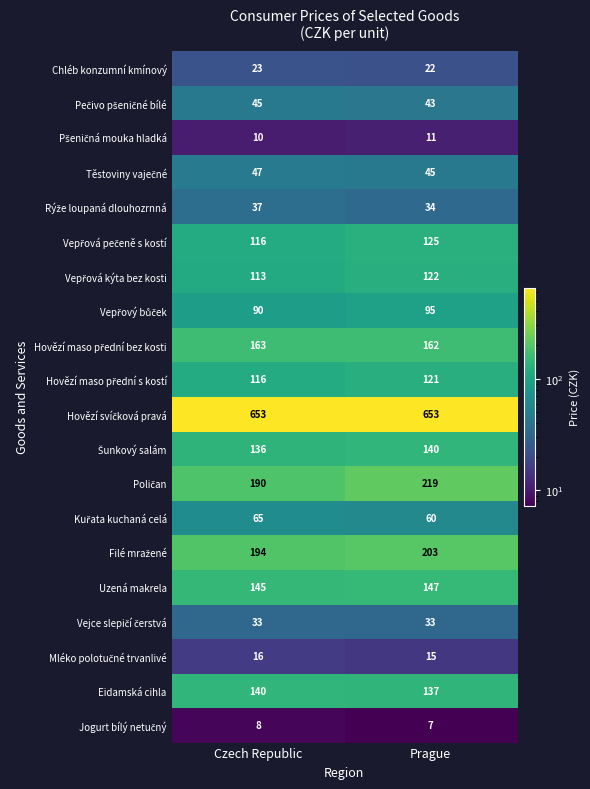

How many distinct data groups are displayed?

20